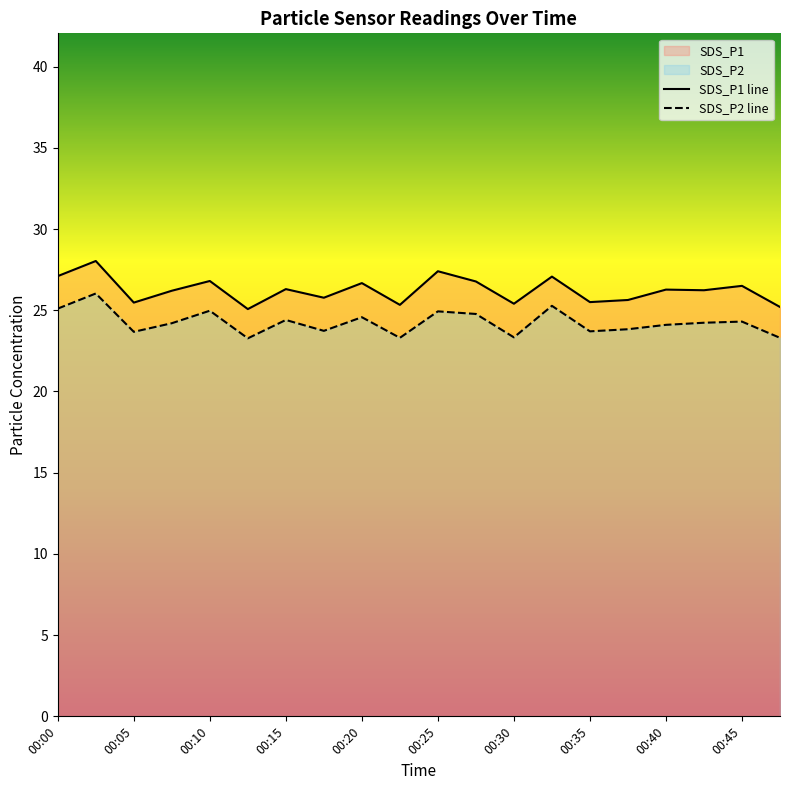

Which category has the highest value across all series?

00:03